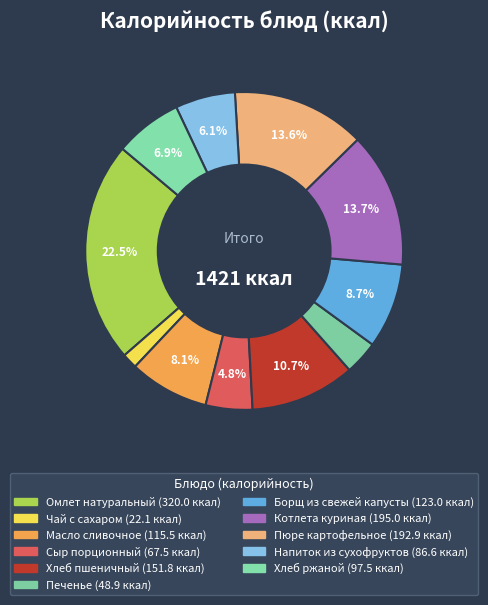

Does Хлеб ржаной account for over 50% of the chart?

No